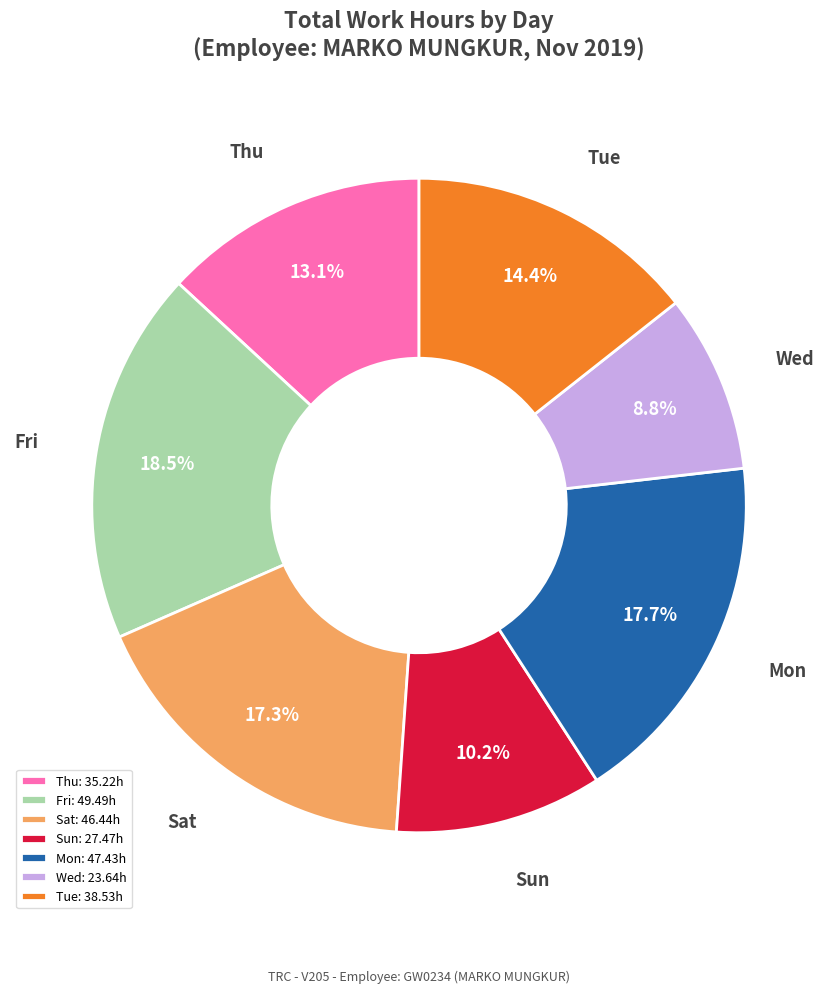

How many segments does this pie chart have?

7